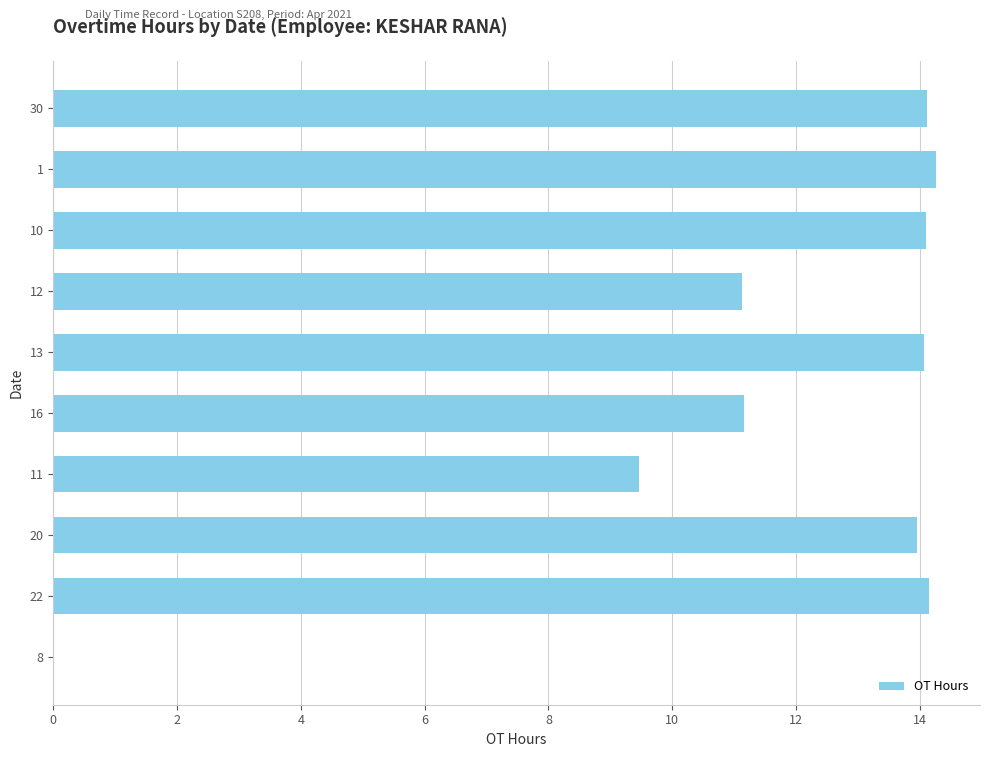

Between 12 and 8, which is larger?

12